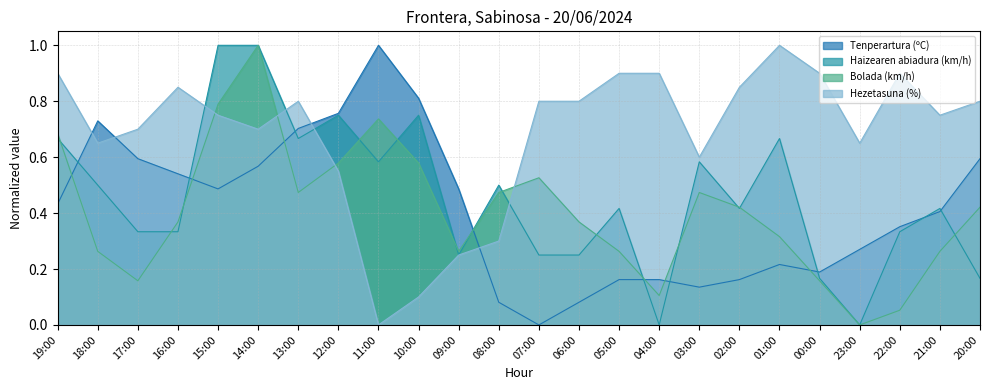

At which category does the chart reach its peak across all series?

11:00